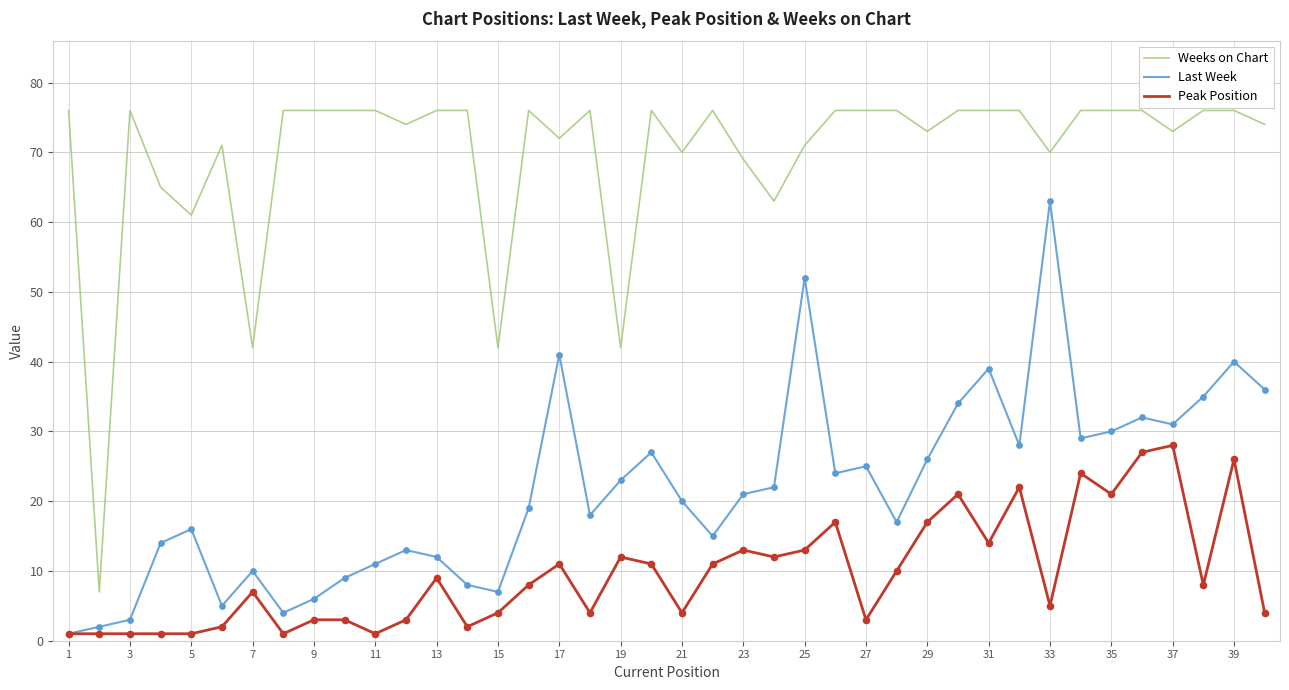

Which series has the widest spread of values?

Weeks on Chart